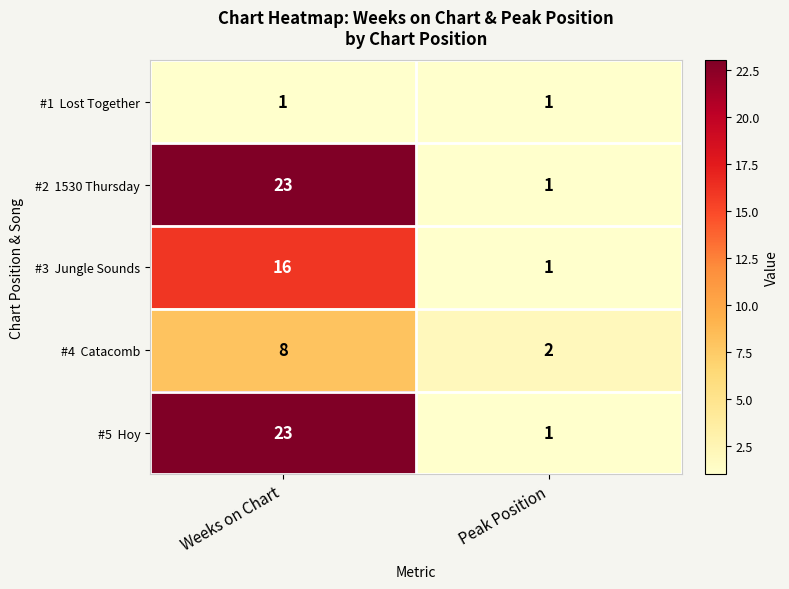

Which label corresponds to the largest value in the chart?

Weeks on Chart